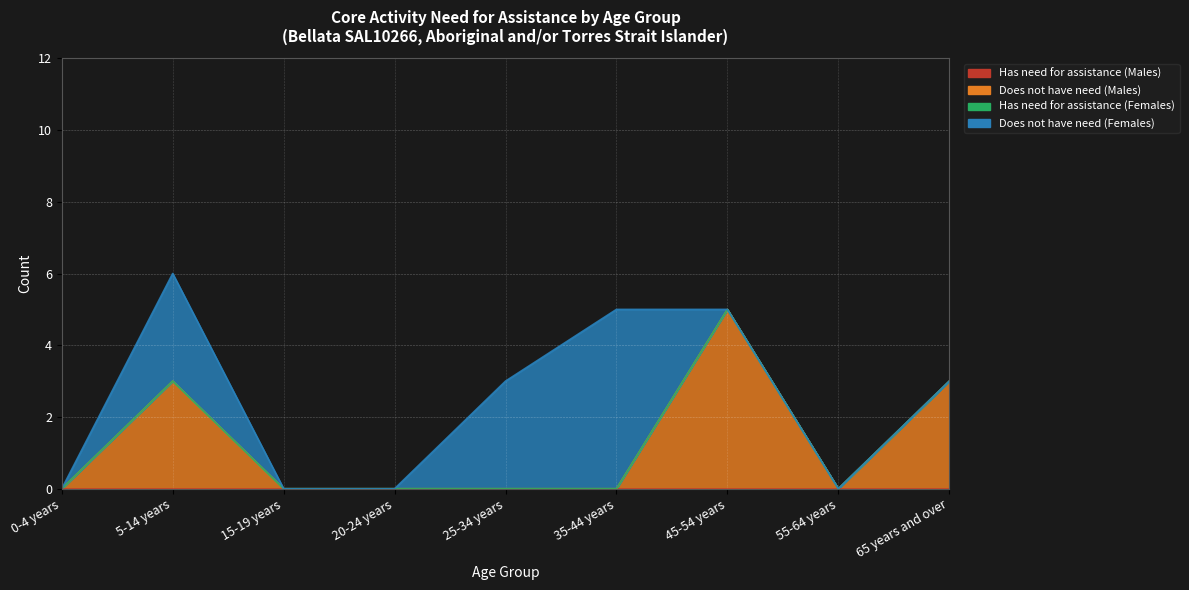

At 35-44 years, list the series in order from smallest to largest.

Has need for assistance (Males), Does not have need (Males), Has need for assistance (Females), Does not have need (Females)